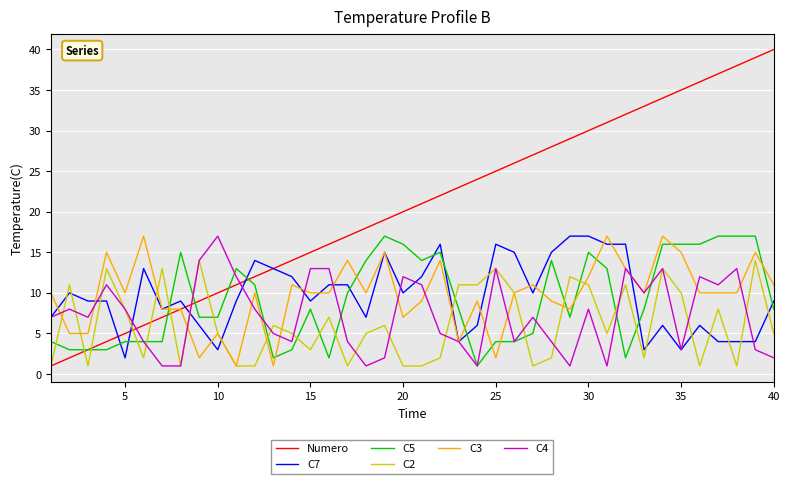

What is the minimum value for C2?

1